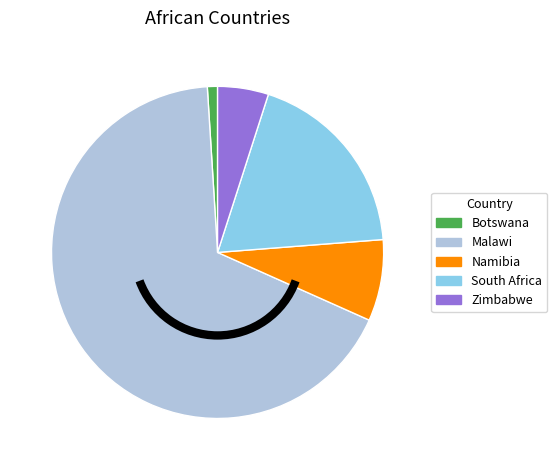

Does Namibia account for over 50% of the chart?

No